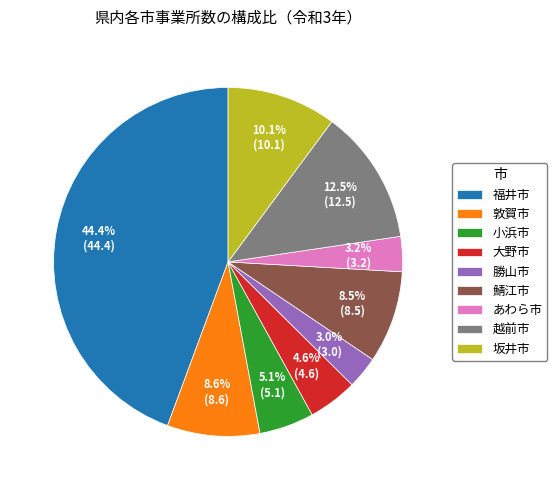

How many segments does this pie chart have?

9